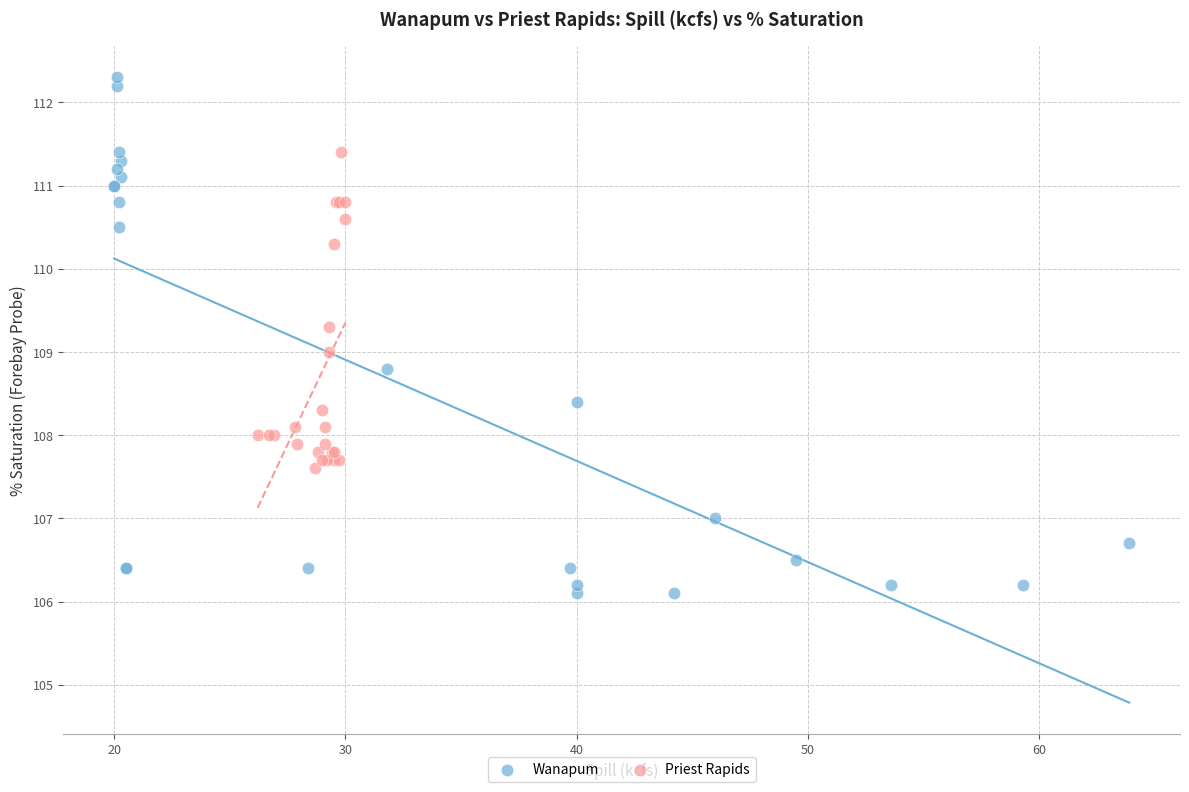

Which series reaches the minimum Y coordinate?

Wanapum